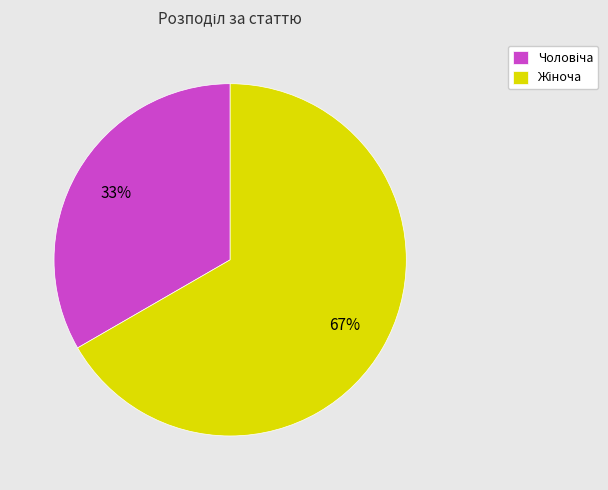

To the nearest percent, what is the average slice percentage?

50%